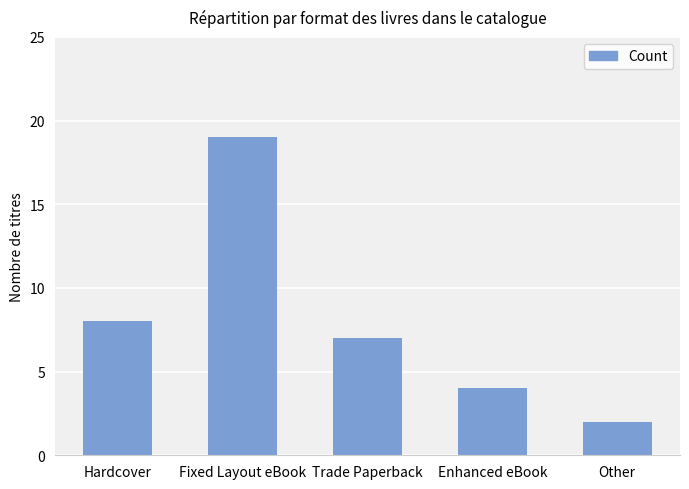

What is the value of the 2nd bar from the left?

19